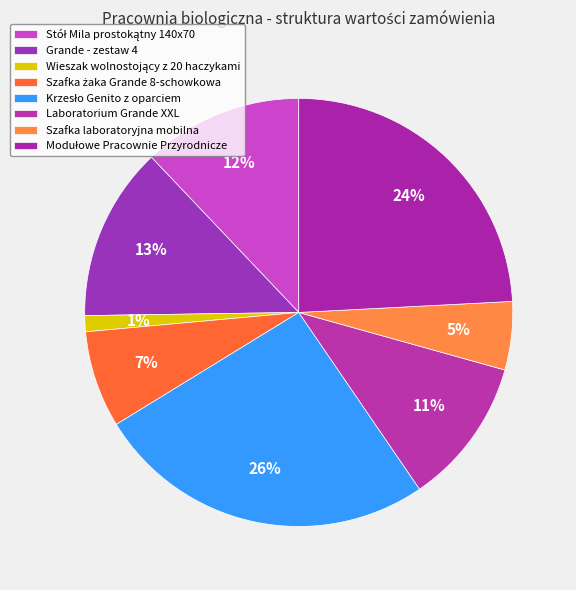

How many slices are in this pie chart?

8